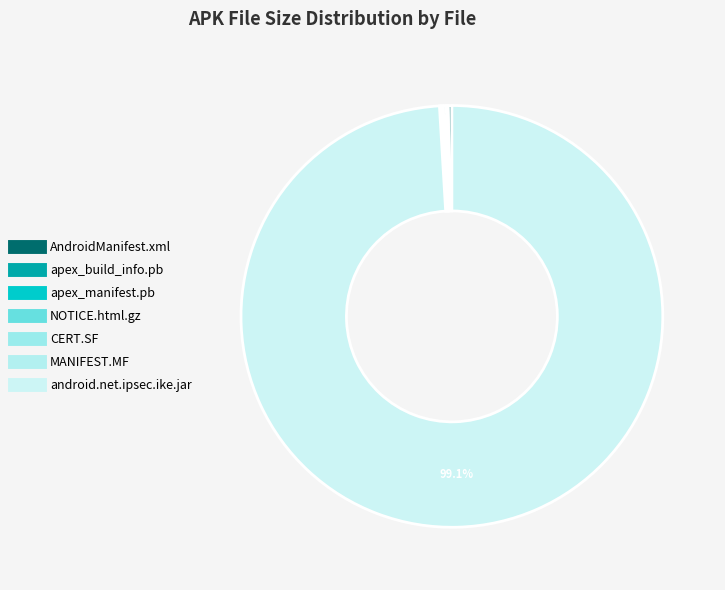

The AndroidManifest.xml slice represents 0% of the pie. True or false?

True